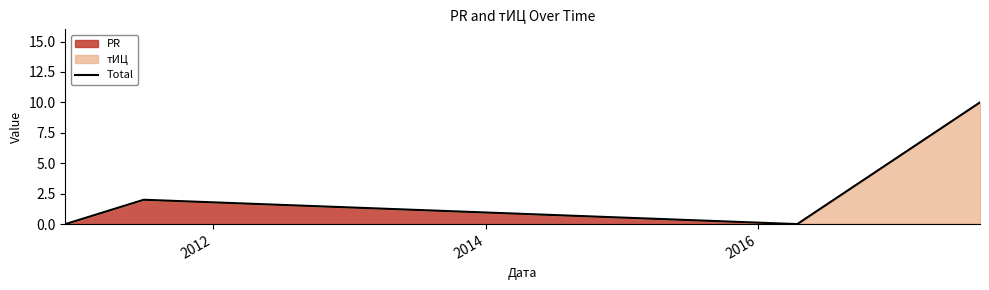

Reading left to right, extract all data points from this chart.

0	2	0	10